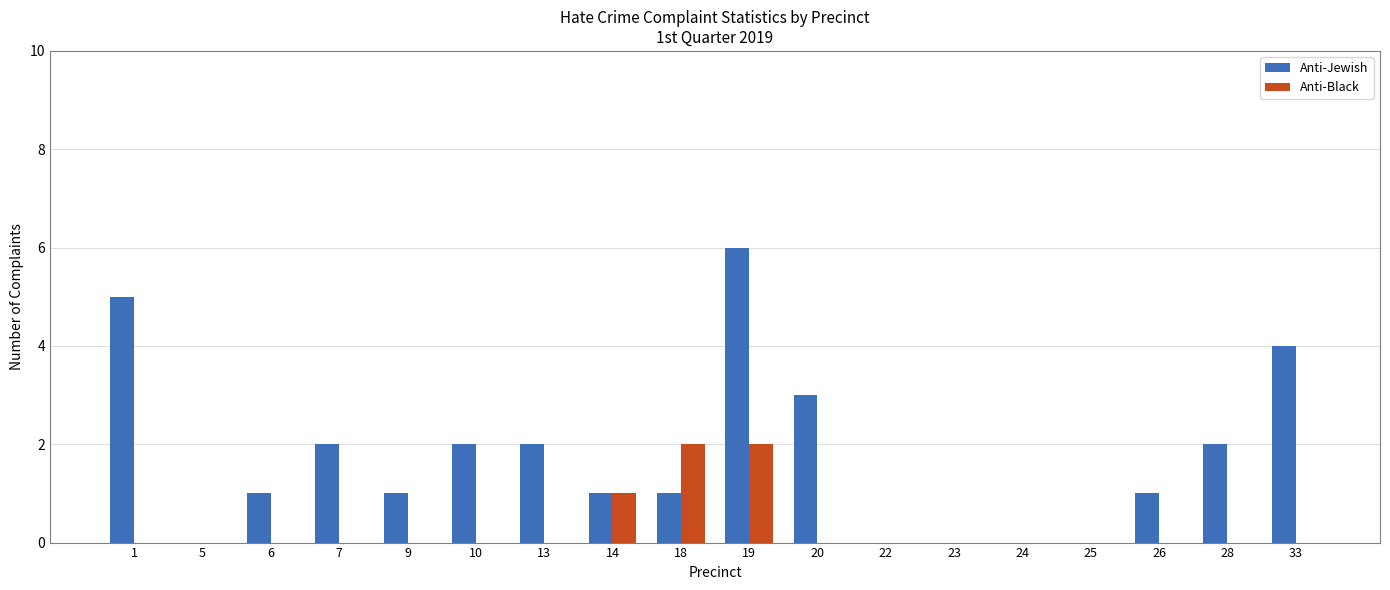

At which label does Anti-Jewish reach its peak?

19